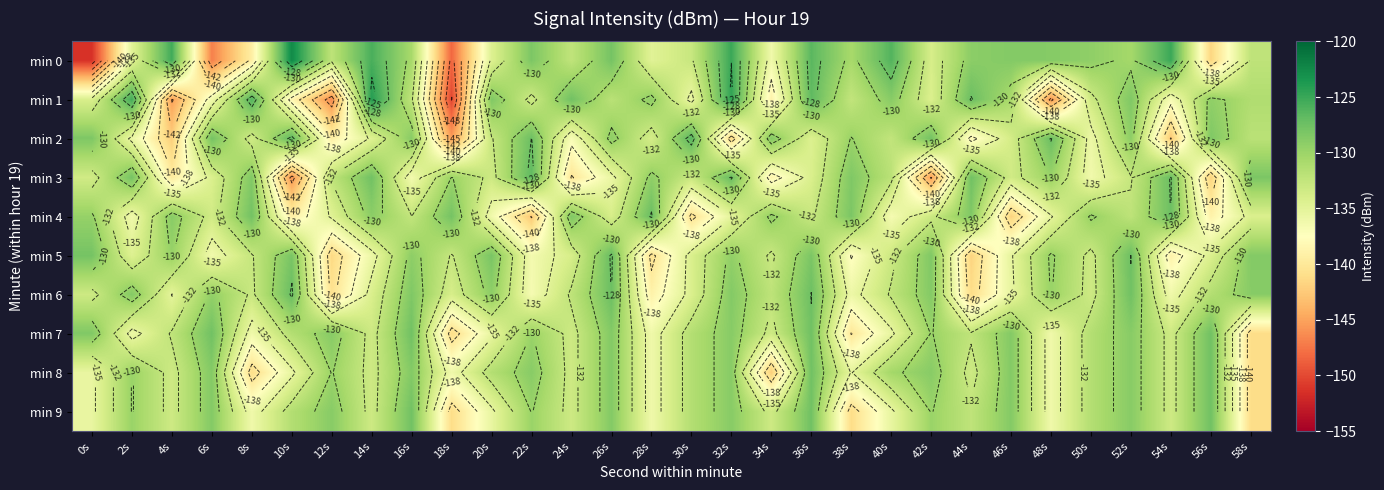

What is the approximate value of min 8 at 44s?

-133.2